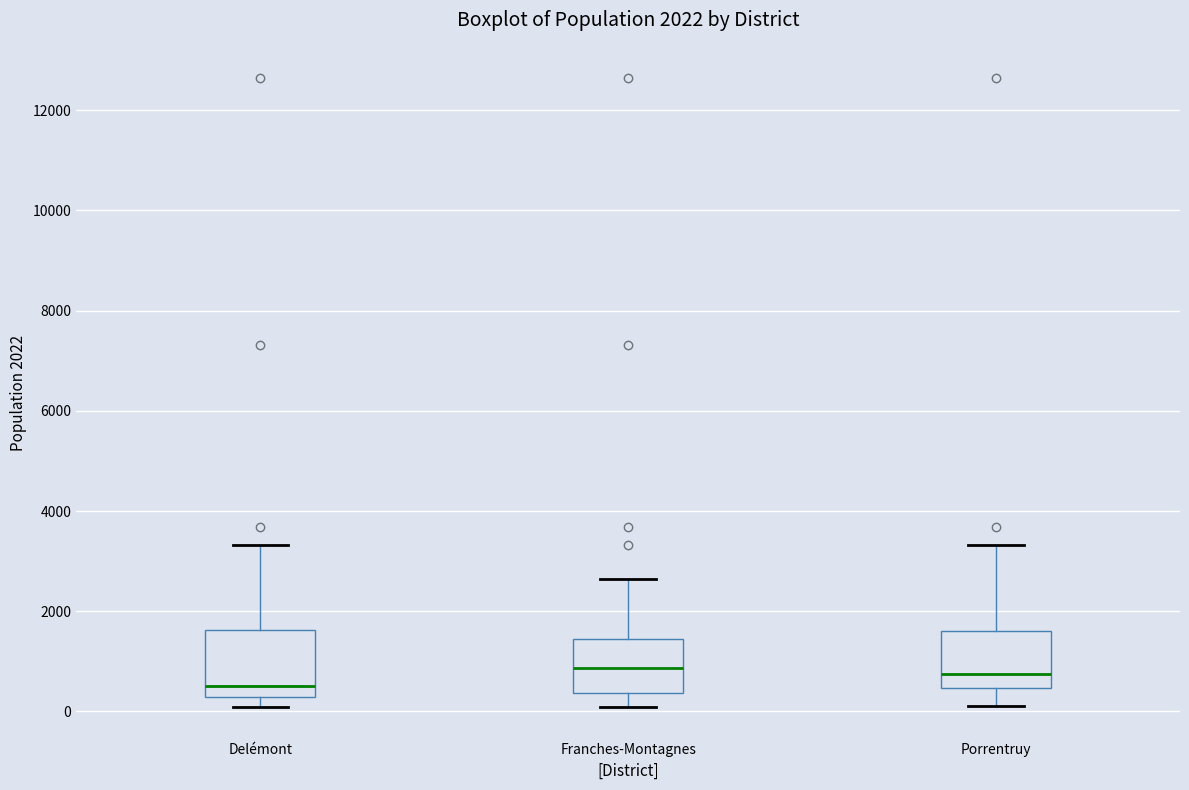

Reading left to right, transcribe this box plot: for each box, give where its median line is, the range the box spans, and where its two whiskers end, as read against the y-axis. The values are not printed on the chart, so give them approximately, as read against the axis.

Delémont: median 600, box 200 to 1600, whiskers 0 to 3400
Franches-Montagnes: median 800, box 400 to 1400, whiskers 0 to 2600
Porrentruy: median 800, box 400 to 1600, whiskers 200 to 3400